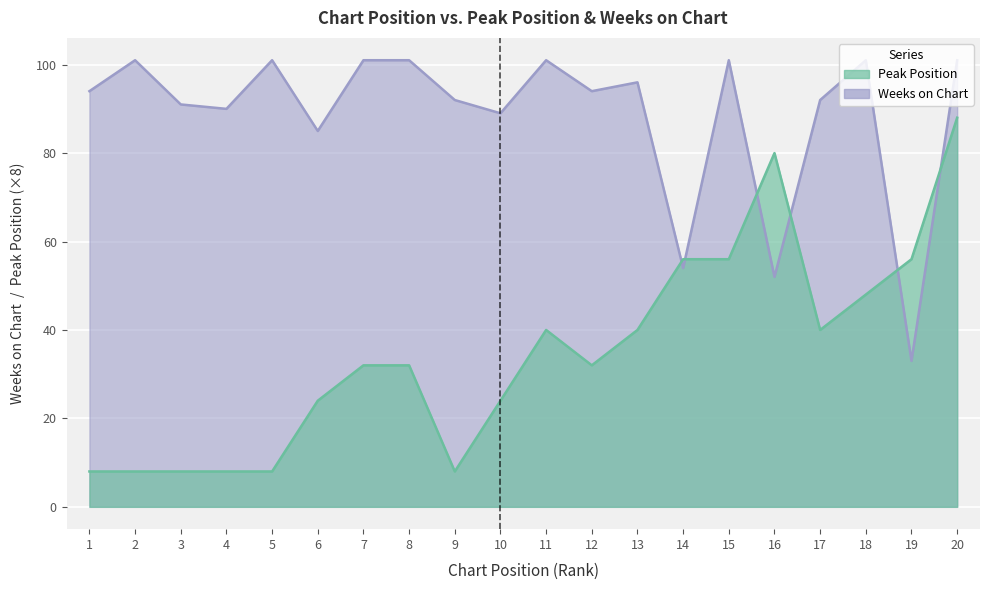

Which series has the largest range (max minus min)?

Peak Position